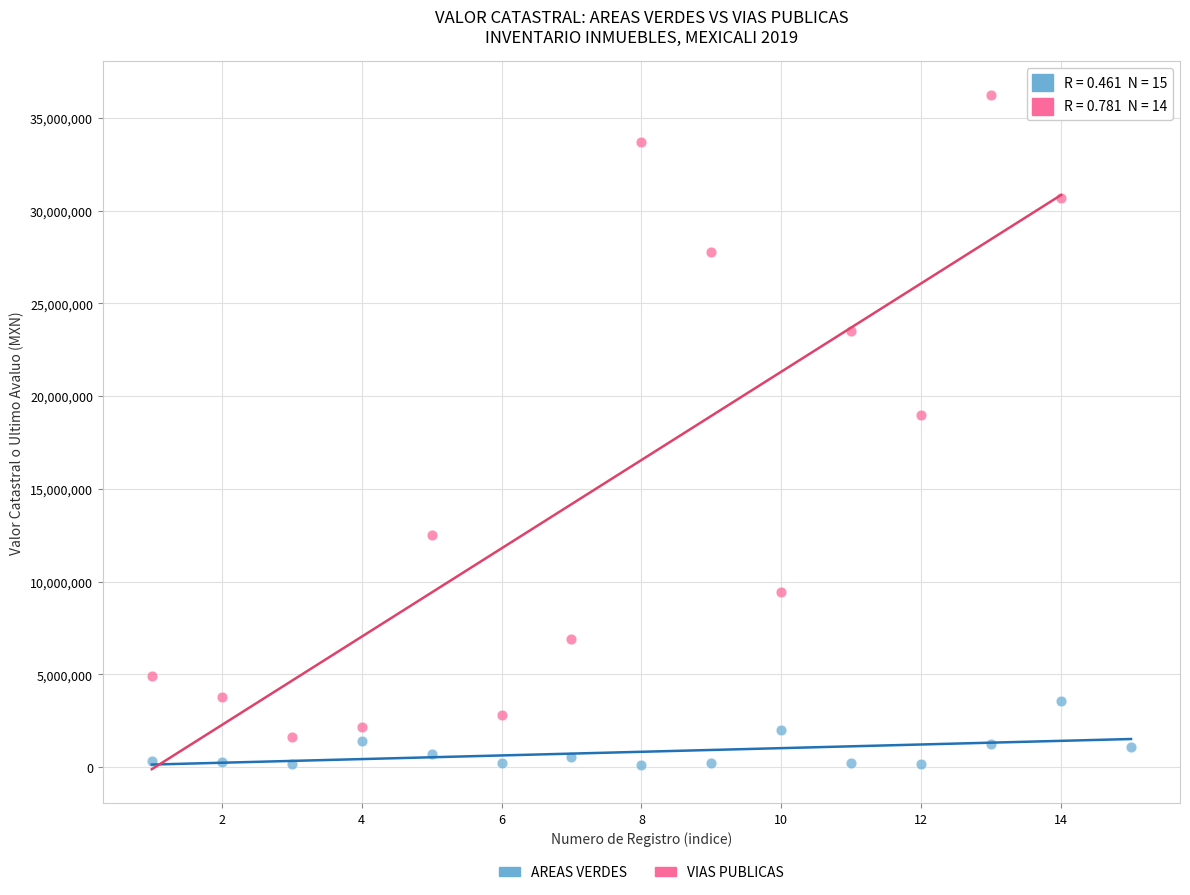

Which series has the largest Y range (max minus min)?

VIAS PUBLICAS